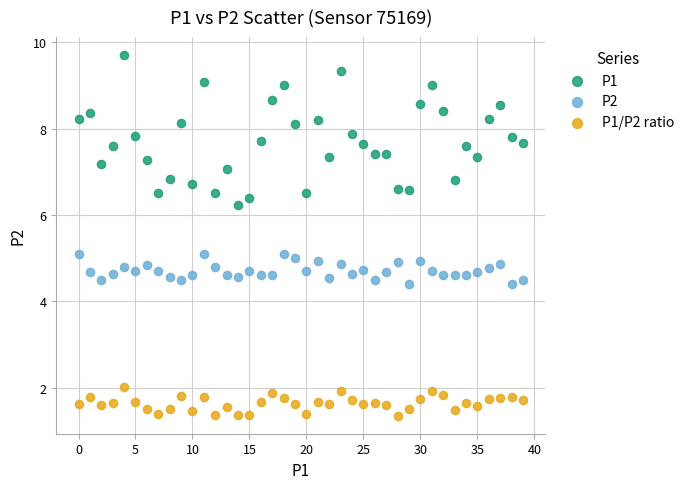

What are all the series names shown in the legend?

P1, P2, P1/P2 ratio